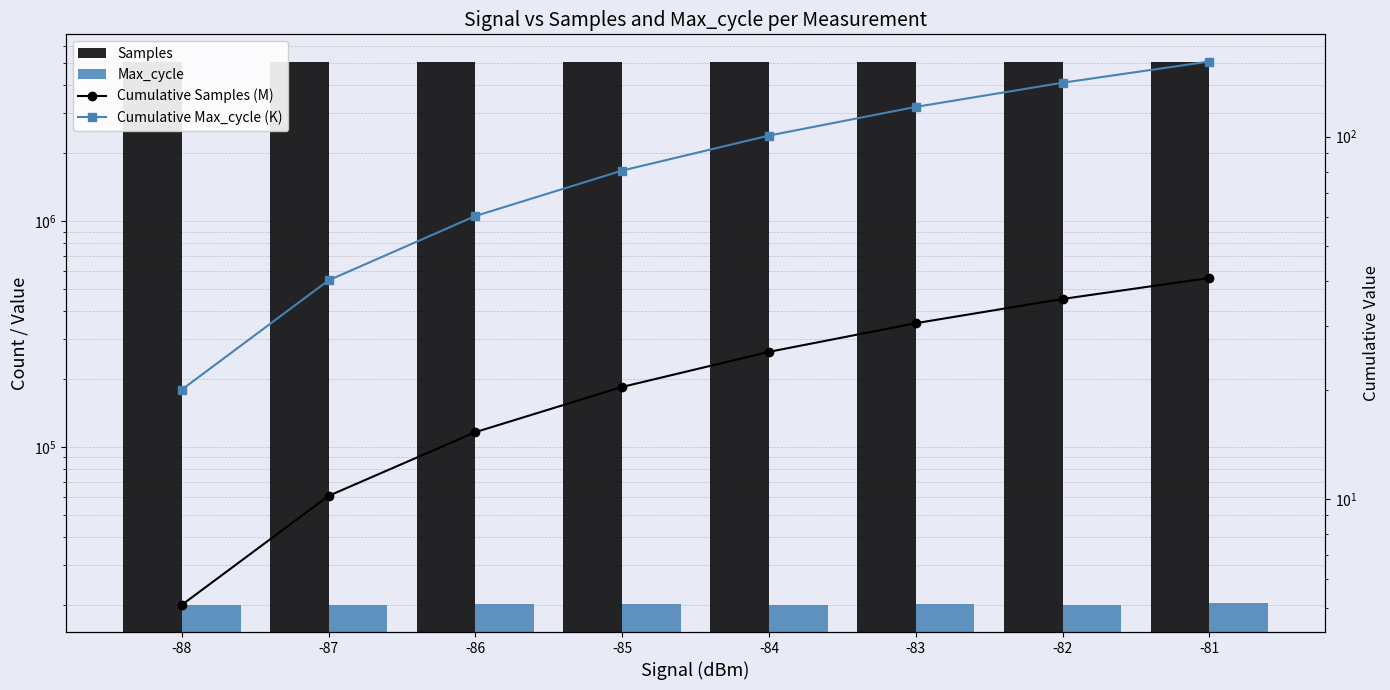

Which series has the largest total across all categories?

Samples